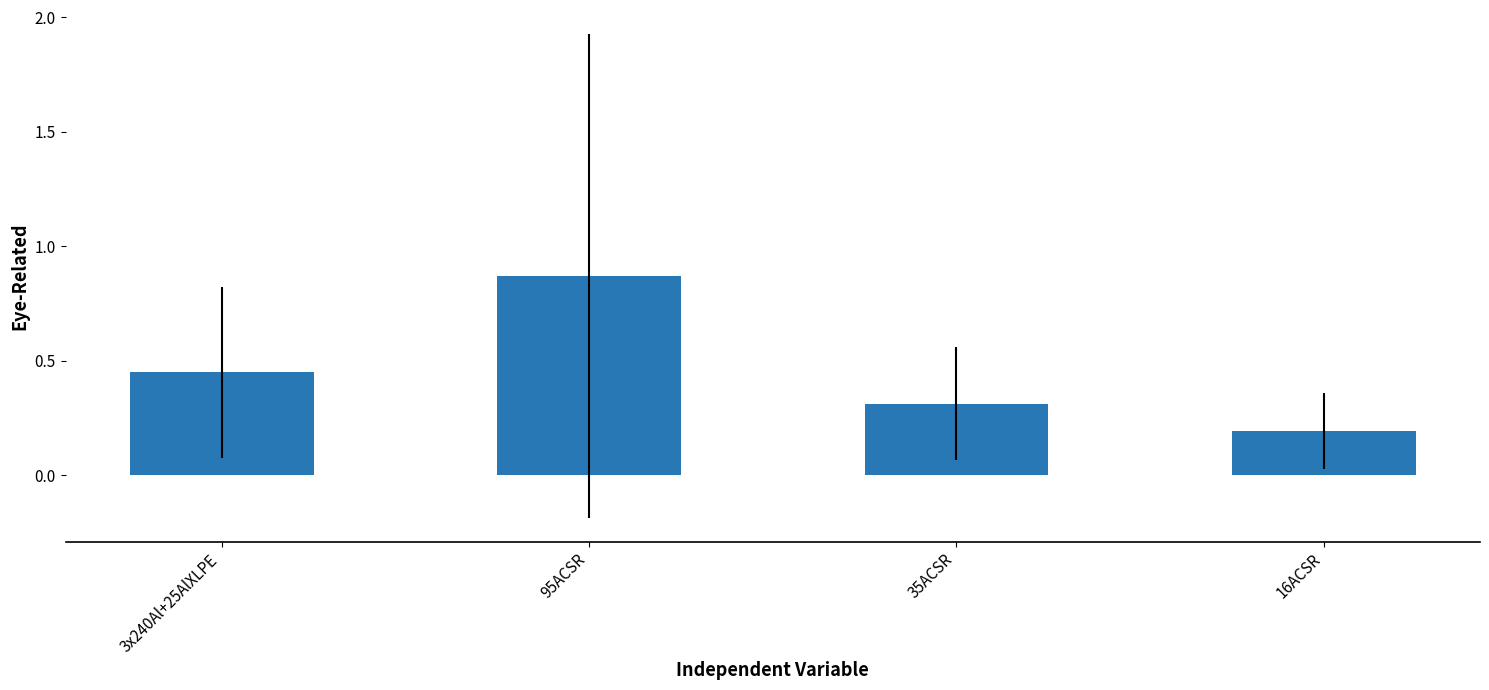

What is the label of the 3rd bar from the left?

35ACSR